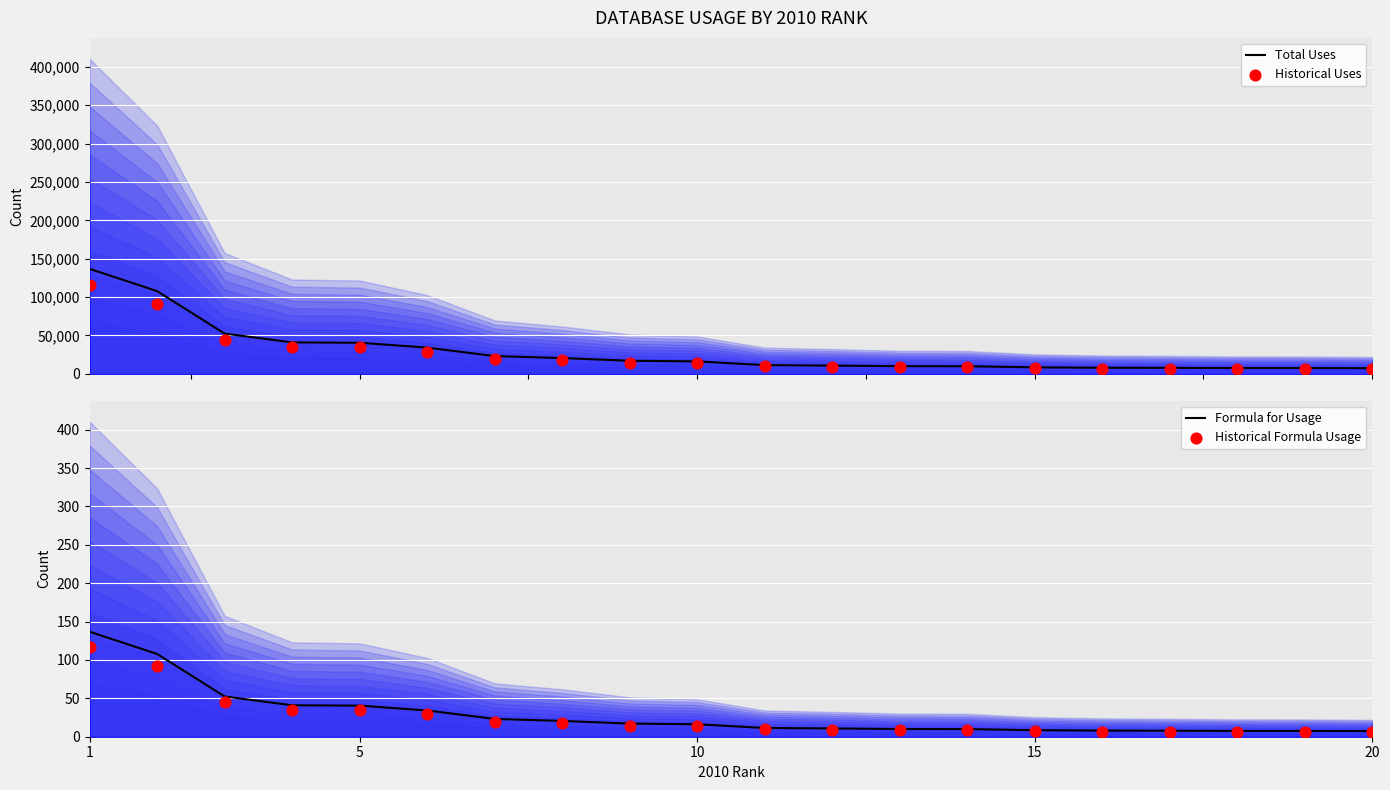

At how many categories does at least one series exceed 36907?

5